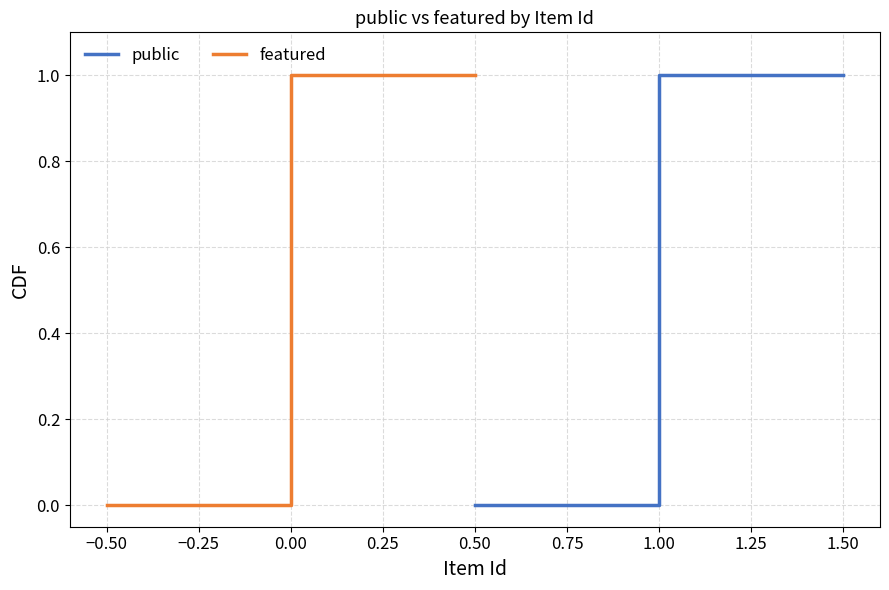

How many data points in public are above 0?

4